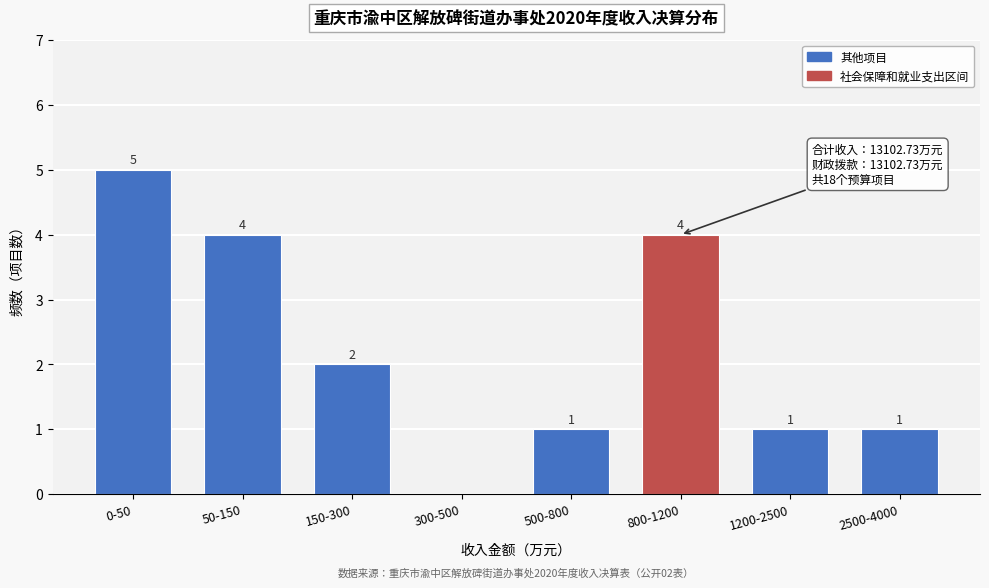

Reading left to right, list all the values displayed in this chart.

0-50=5	50-150=4	150-300=2	300-500=0	500-800=1	800-1200=4	1200-2500=1	2500-4000=1